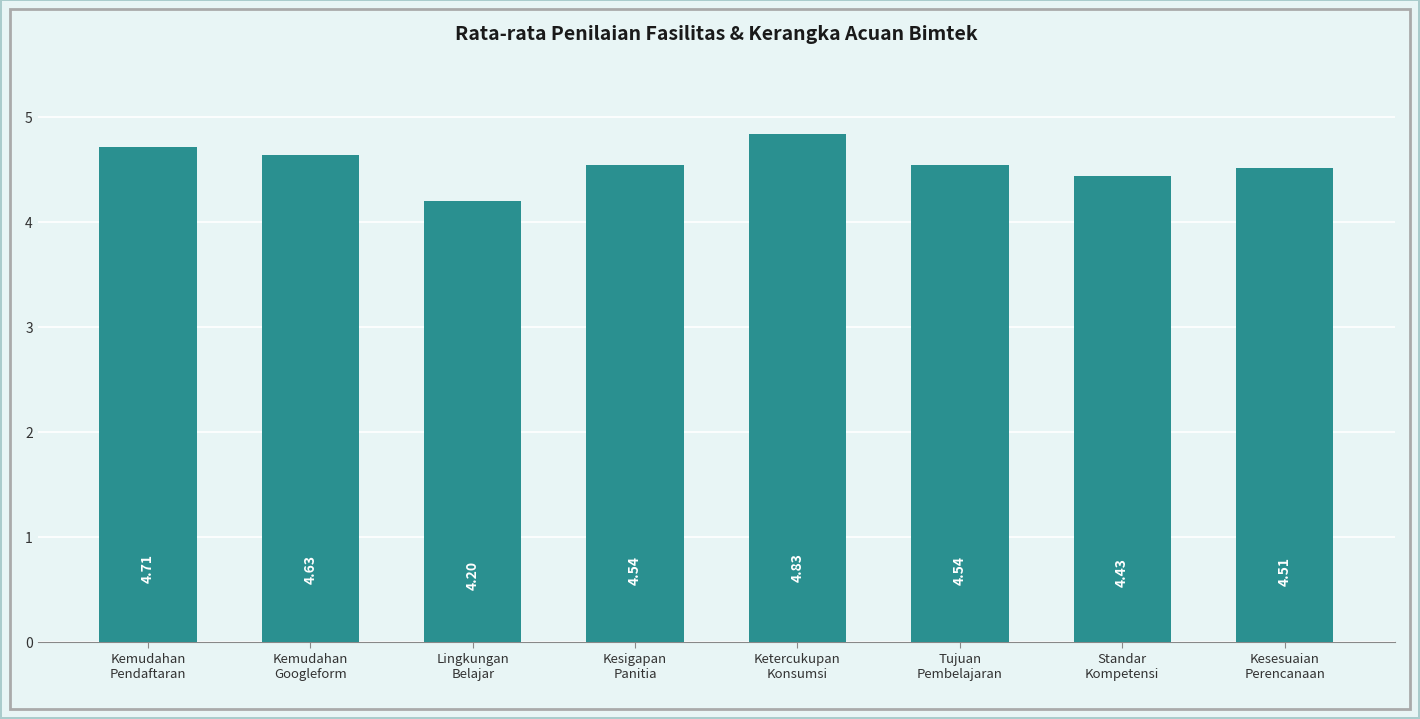

What is the difference between the maximum and second lowest values?

0.4